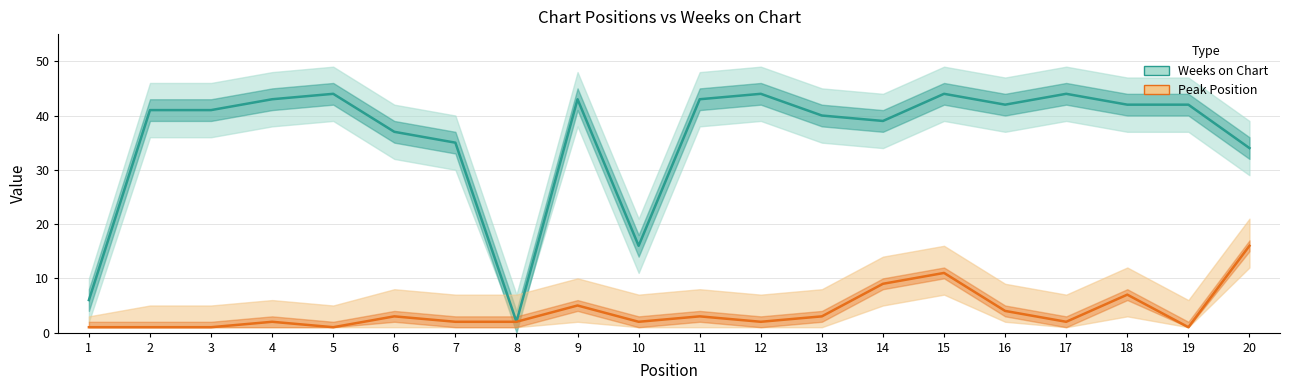

How many data points does each series have?

20